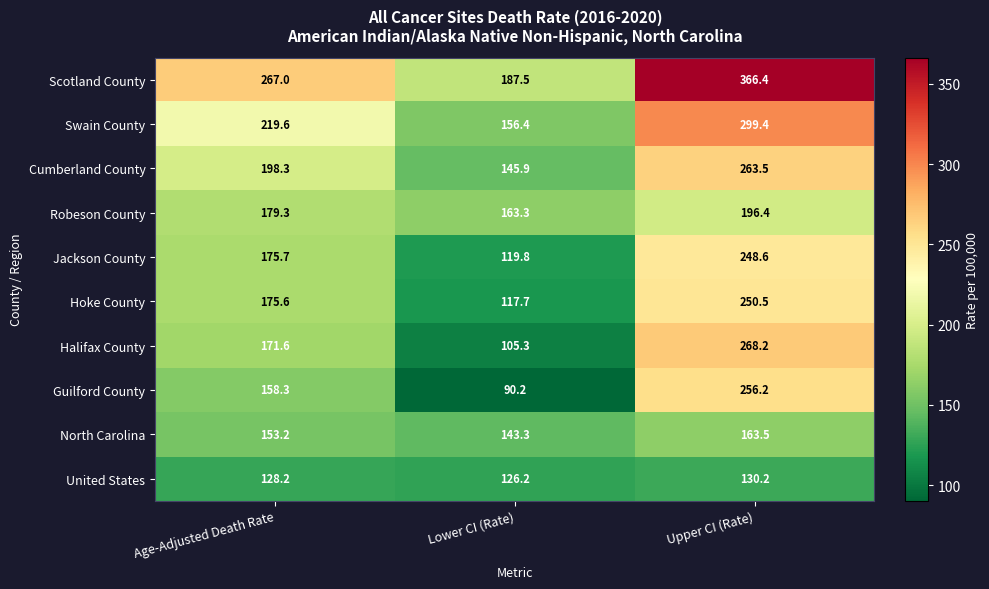

How many series are shown in this chart?

10